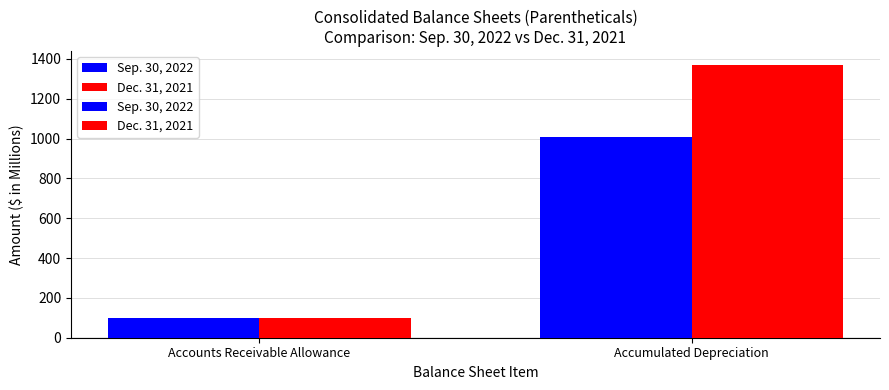

Reading right to left, transcribe all the data shown in this chart.

Sep. 30, 2022: Accumulated Depreciation=1010	Accounts Receivable Allowance=97
Dec. 31, 2021: Accumulated Depreciation=1371	Accounts Receivable Allowance=99